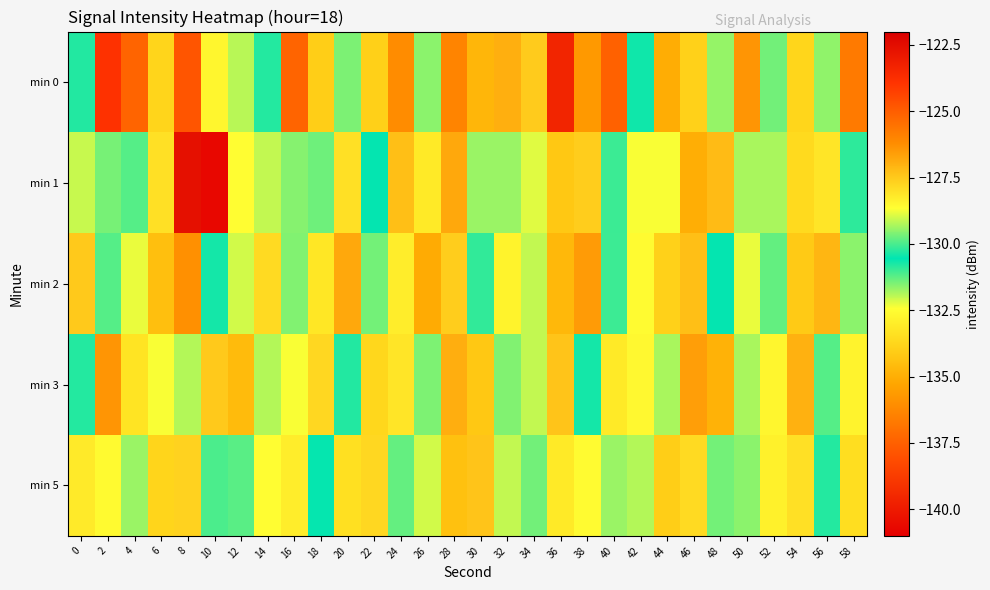

Reading left to right, transcribe all the data shown in this chart.

min 0: 0=-130.3	2=-123.9	4=-125.2	6=-133.8	8=-124.8	10=-132.7	12=-131.9	14=-130.8	16=-125.2	18=-134.0	20=-129.6	22=-133.9	24=-136.1	26=-129.5	28=-126.0	30=-134.7	32=-127.0	34=-127.5	36=-139.6	38=-135.7	40=-125.1	42=-130.7	44=-135.1	46=-133.9	48=-131.7	50=-126.4	52=-129.7	54=-133.7	56=-129.5	58=-125.7
min 1: 0=-129.1	2=-129.6	4=-131.2	6=-128.0	8=-122.7	10=-140.7	12=-128.6	14=-132.0	16=-129.6	18=-131.4	20=-128.0	22=-130.5	24=-127.3	26=-133.1	28=-126.8	30=-129.4	32=-131.7	34=-128.9	36=-134.2	38=-127.6	40=-130.1	42=-132.4	44=-128.7	46=-135.0	48=-127.2	50=-131.8	52=-129.3	54=-133.6	56=-128.1	58=-130.9
min 2: 0=-127.5	2=-131.2	4=-128.8	6=-134.5	8=-126.3	10=-130.7	12=-132.1	14=-127.9	16=-129.6	18=-133.2	20=-126.8	22=-131.4	24=-128.3	26=-135.1	28=-127.6	30=-130.2	32=-132.8	34=-129.1	36=-134.7	38=-126.5	40=-131.0	42=-128.6	44=-133.9	46=-127.3	48=-130.5	50=-132.3	52=-129.8	54=-134.1	56=-127.1	58=-131.6
min 3: 0=-130.8	2=-126.4	4=-133.3	6=-128.7	8=-131.9	10=-127.5	12=-134.6	14=-129.2	16=-132.4	18=-127.8	20=-130.3	22=-133.7	24=-128.1	26=-131.5	28=-126.9	30=-134.2	32=-129.6	34=-132.0	36=-127.4	38=-130.7	40=-133.1	42=-128.5	44=-131.8	46=-126.6	48=-134.9	50=-129.3	52=-132.7	54=-127.0	56=-131.2	58=-128.4
min 5: 0=-128.2	2=-132.6	4=-129.4	6=-133.8	8=-127.7	10=-131.1	12=-129.9	14=-132.5	16=-128.3	18=-130.6	20=-133.4	22=-127.8	24=-131.3	26=-129.0	28=-134.4	30=-127.4	32=-132.0	34=-129.7	36=-133.1	38=-128.6	40=-131.7	42=-129.2	44=-134.0	46=-127.9	48=-131.4	50=-129.5	52=-132.9	54=-128.0	56=-130.8	58=-133.5